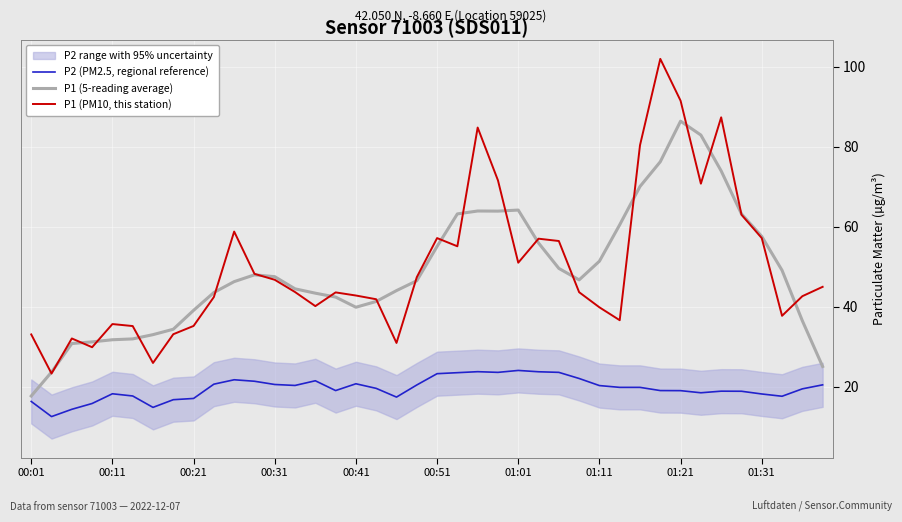

How many intersections are there between P1 (PM10, this station) and P1 (5-reading average)?

20